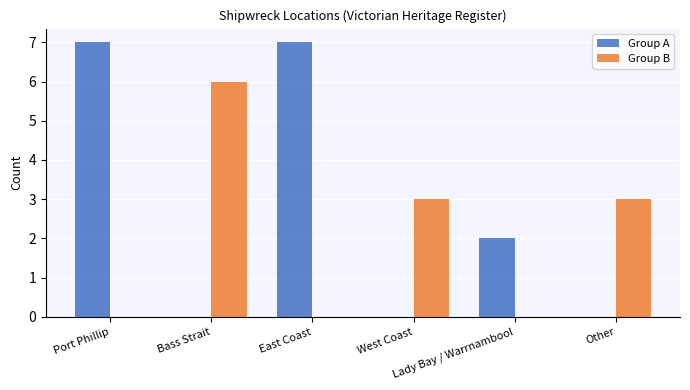

How many data points does each series have?

6